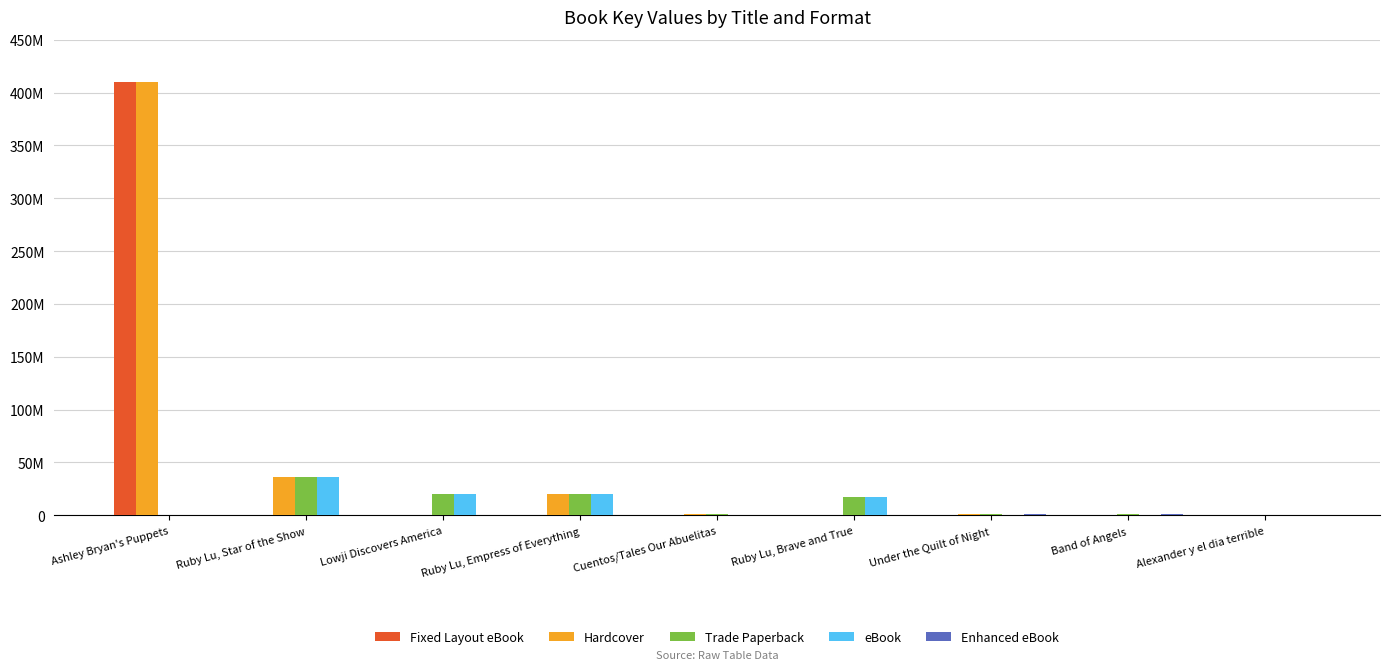

Are the bars grouped side by side (vs. stacked)?

Yes